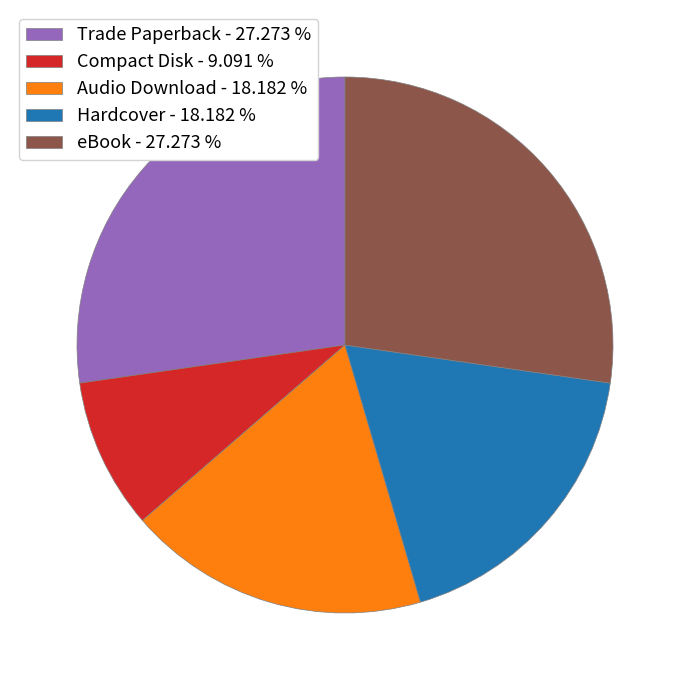

Is Audio Download - 18.182 % the majority of the pie?

No